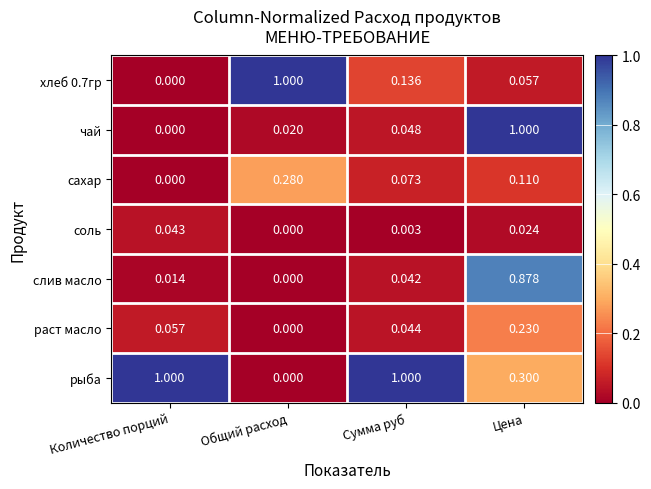

At which category is the sum across all series the highest?

Цена